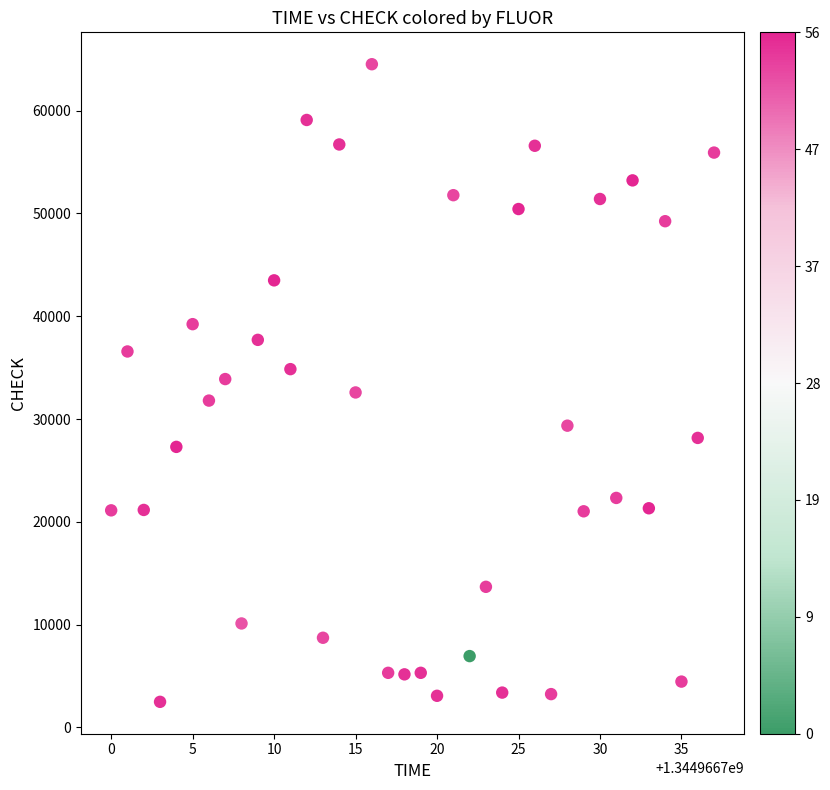

What is the range of X values (max minus min)?

37